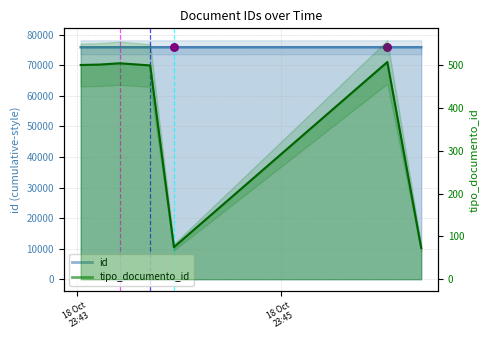

Which series has the largest total across all categories?

id